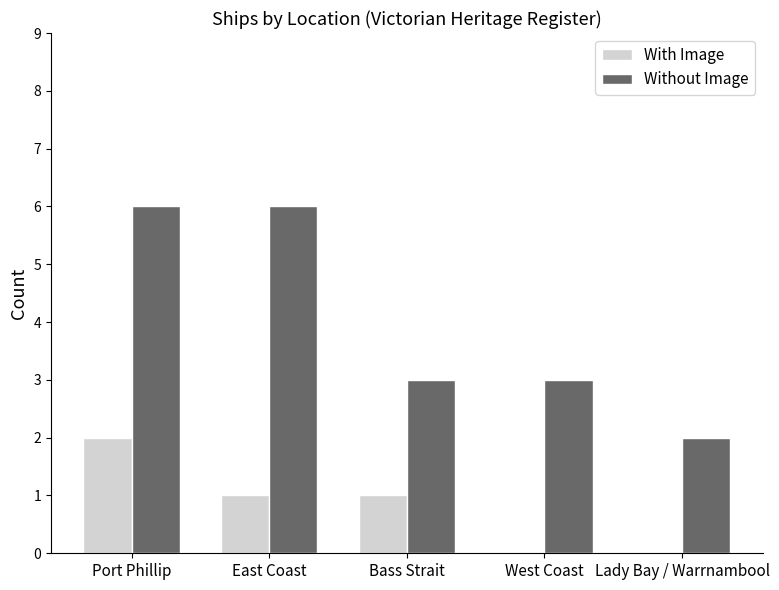

Where does the With Image series first go above 1?

Port Phillip